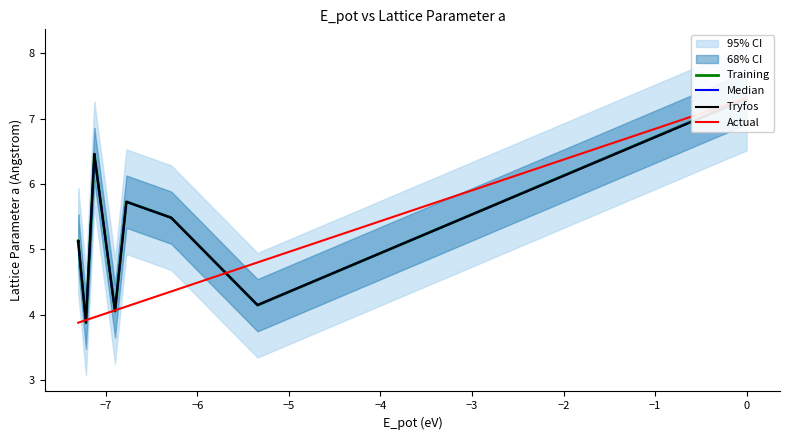

Is this an area chart (filled region under the line)?

No